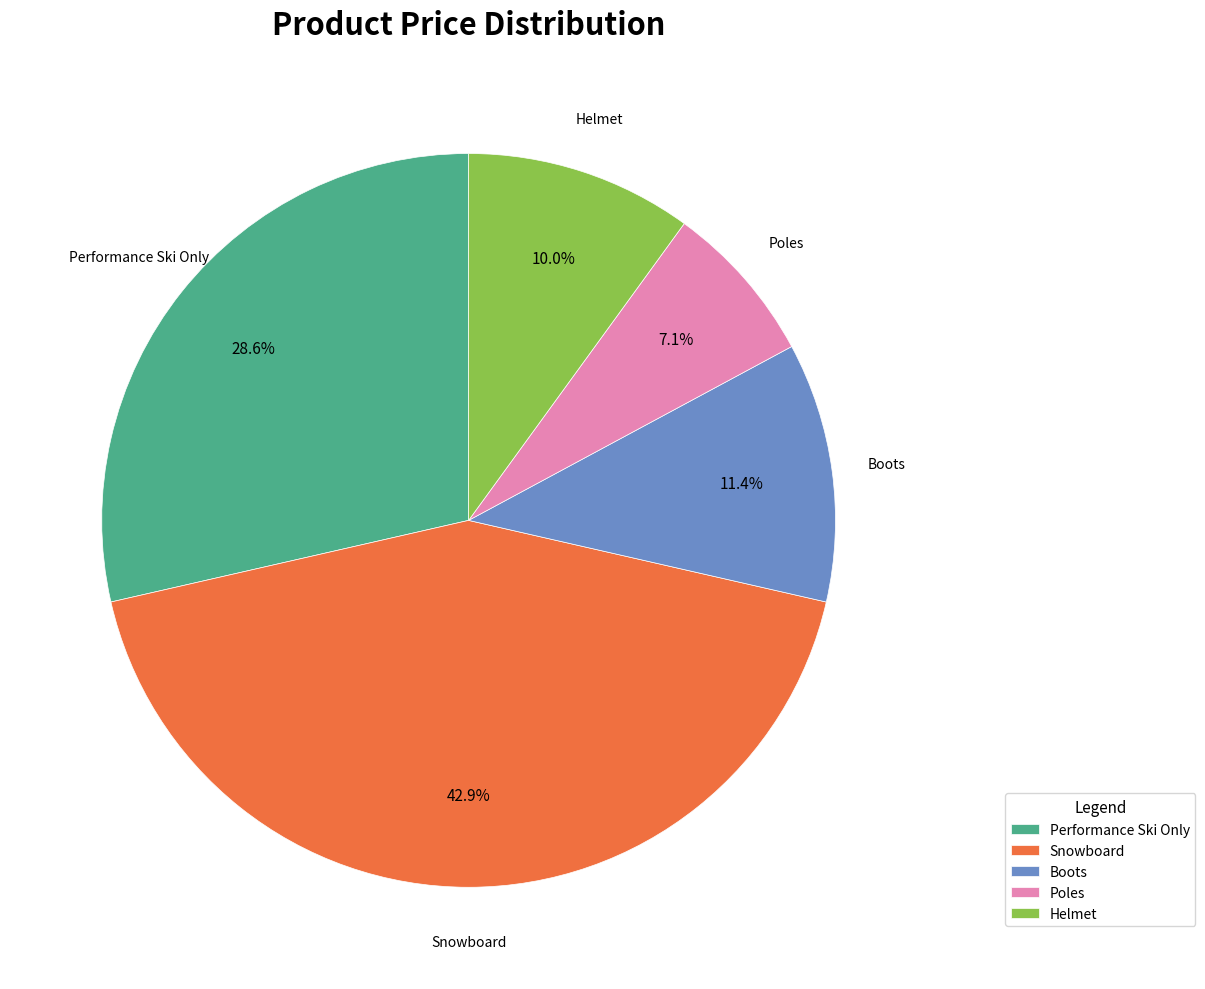

Which category has the biggest portion of the pie?

Snowboard